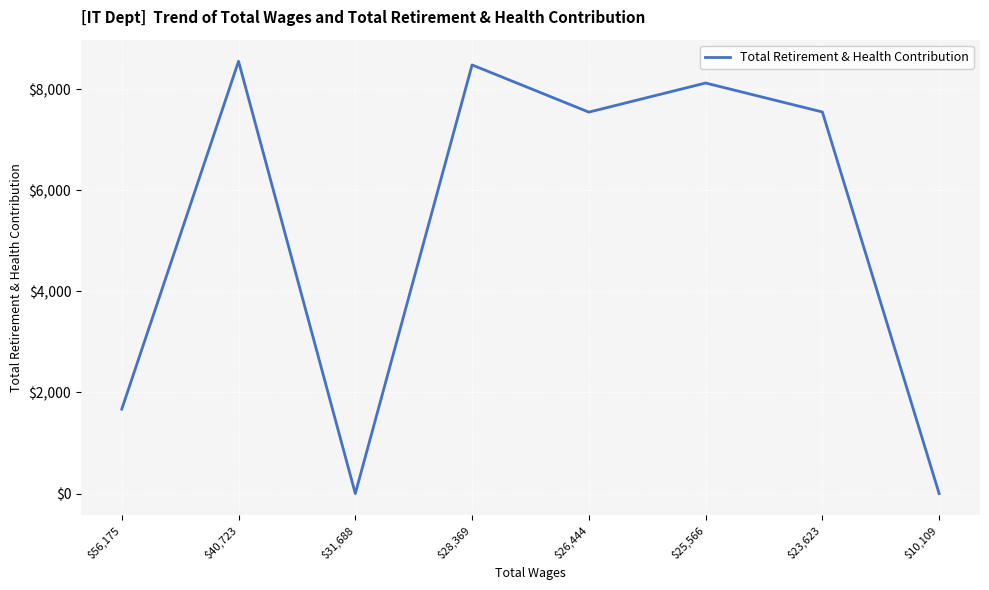

The chart shows a value of 8553 at $40,723. True or false?

True